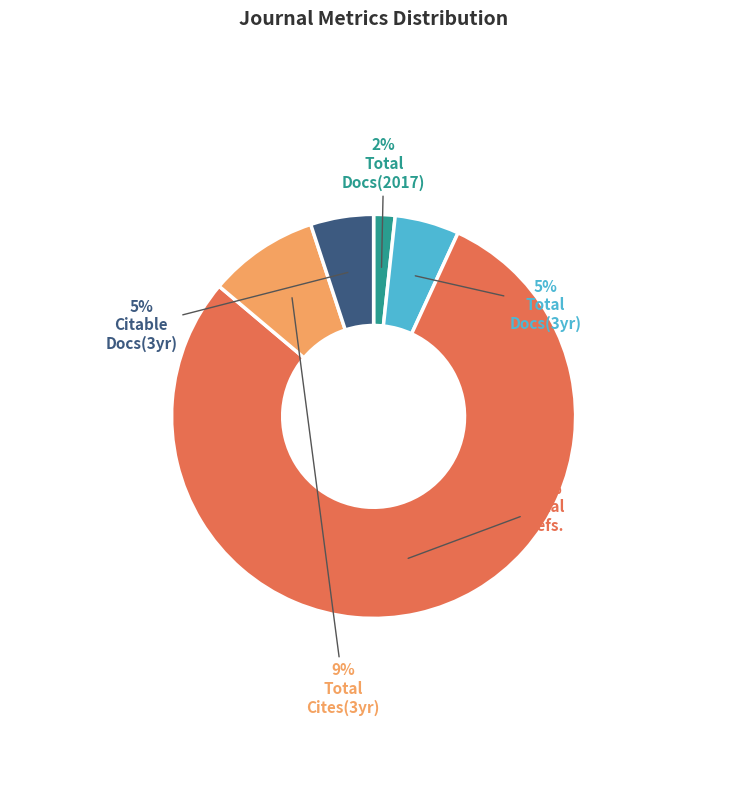

Is there any slice that represents more than half of the pie?

Yes